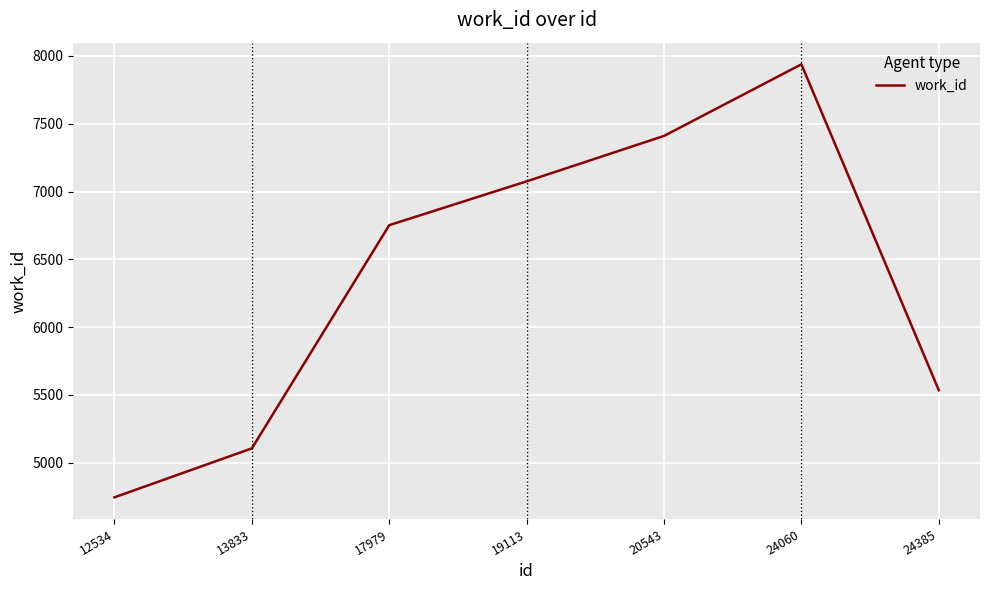

The value at 12534 is 4745. True or false?

True